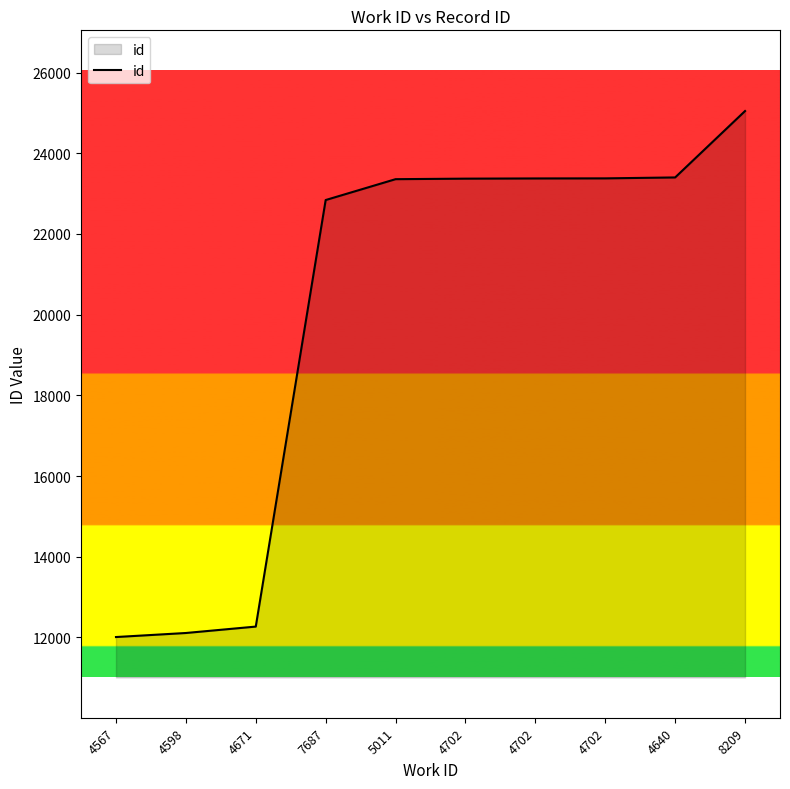

Is it true that the value at 4702 is 32235?

False